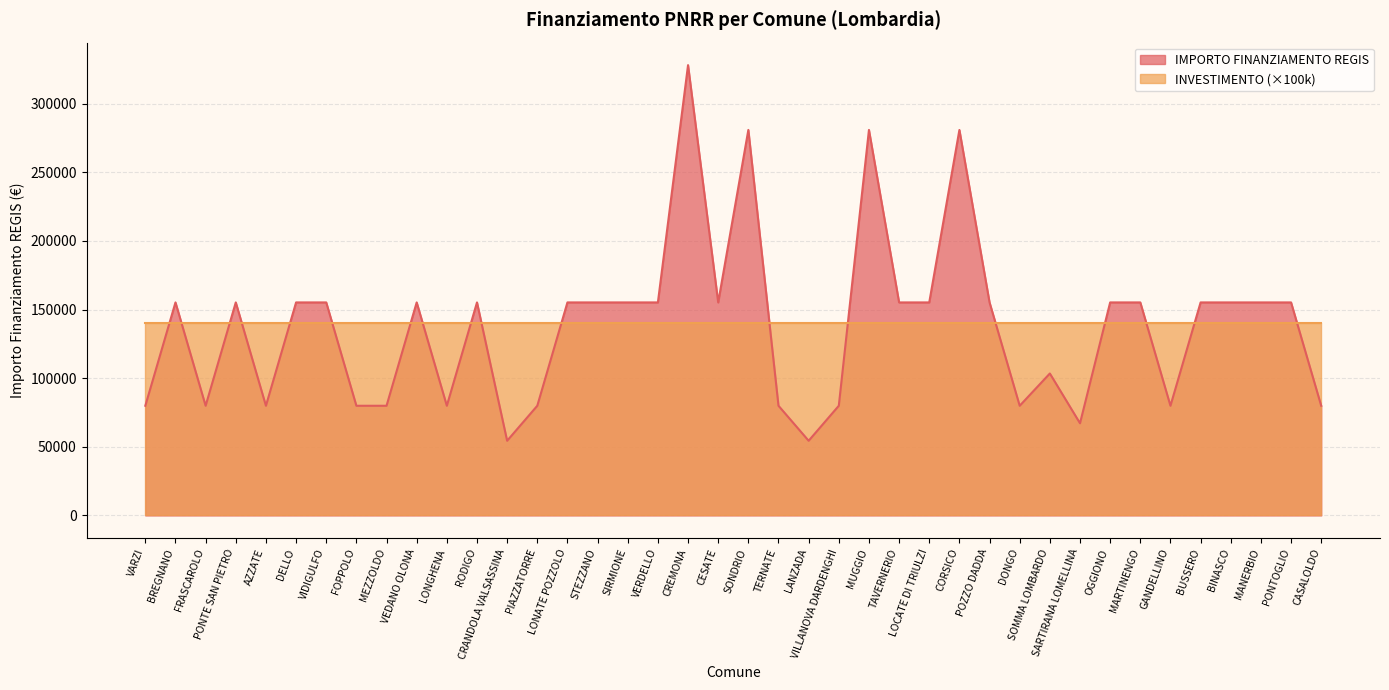

How many values exceed 155234?

4